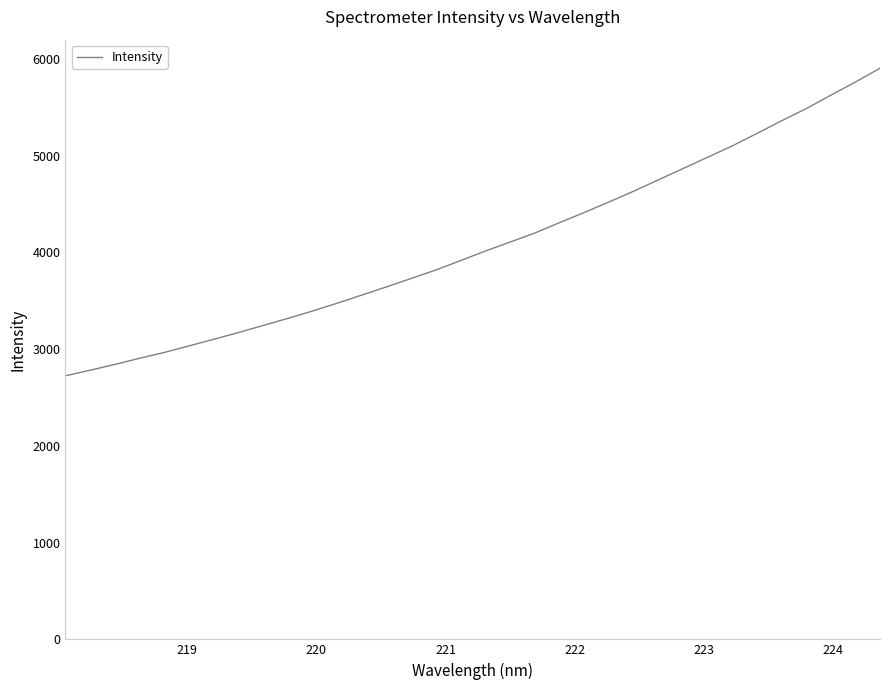

What is the minimum value shown in the chart?

2724.5